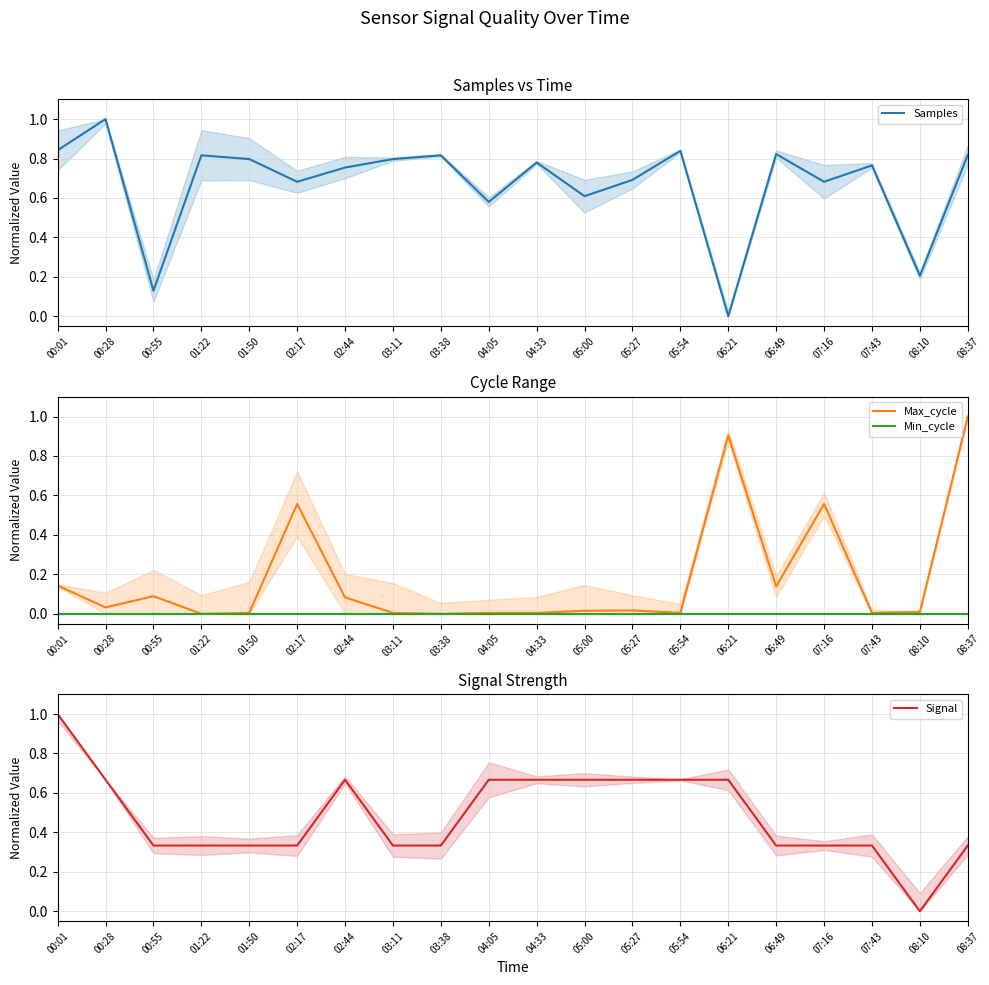

True or false: Samples has more than 1 points higher than both neighbors.

True